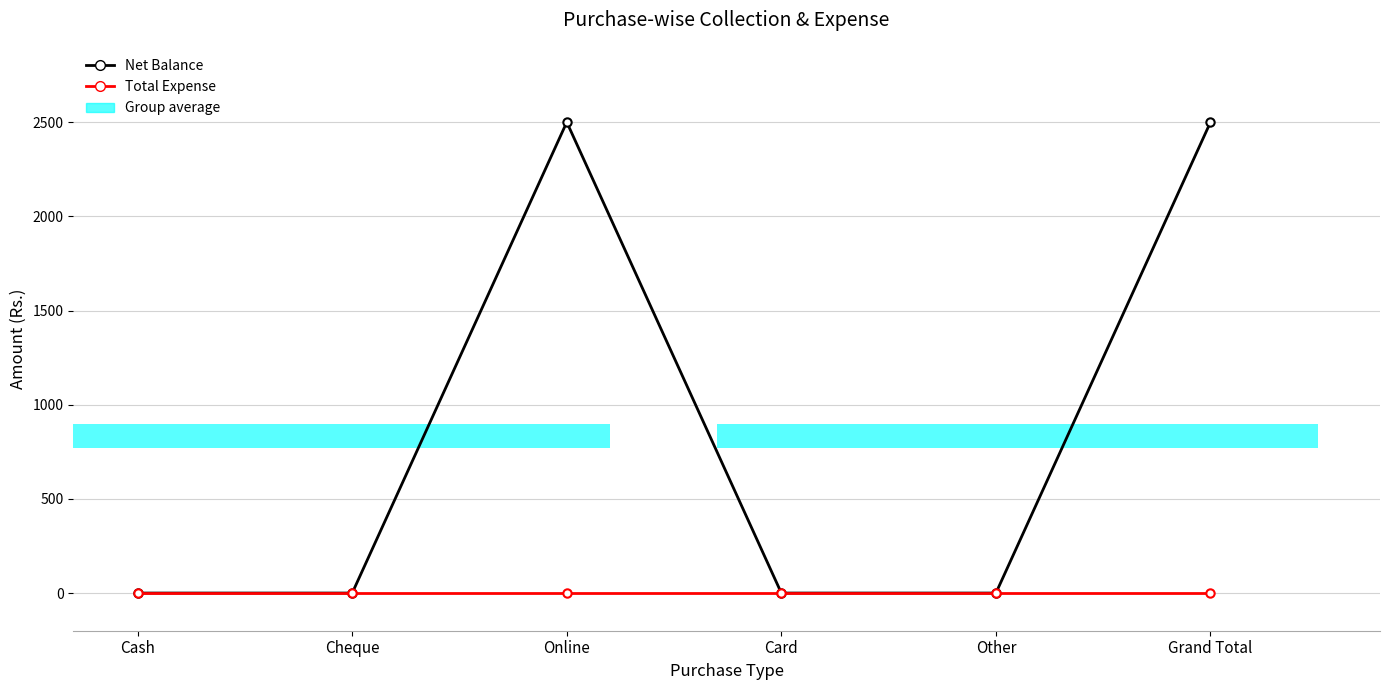

Are the bars grouped side by side (vs. stacked)?

Yes